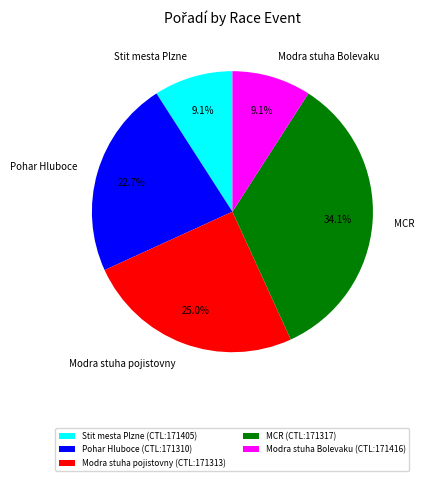

What is the ratio of the value at Modra stuha Bolevaku to the value at Pohar Hluboce?

0.4